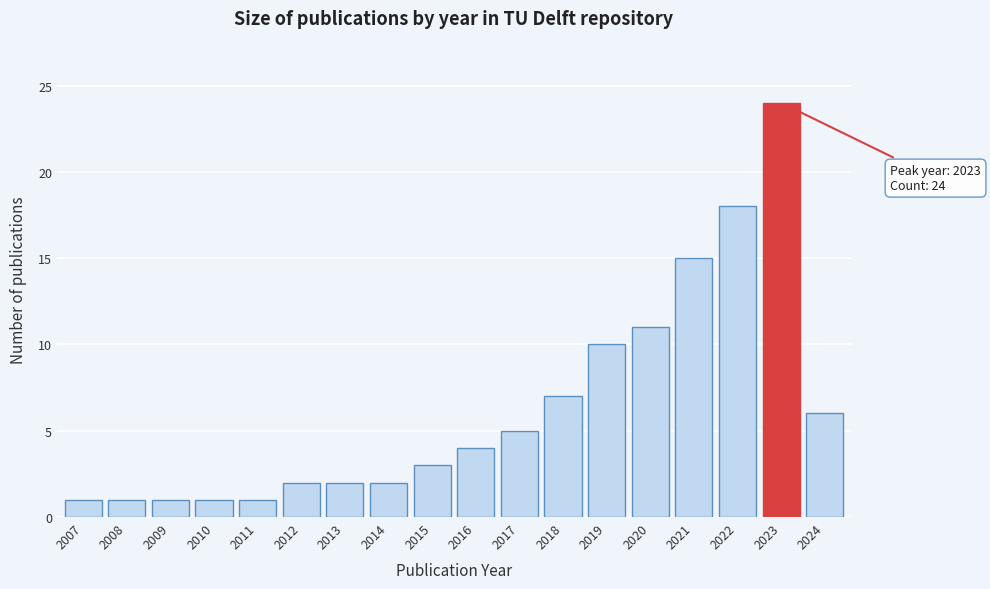

Reading left to right, what are all the values shown in this chart?

2007=1	2008=1	2009=1	2010=1	2011=1	2012=2	2013=2	2014=2	2015=3	2016=4	2017=5	2018=7	2019=10	2020=11	2021=15	2022=18	2023=24	2024=6